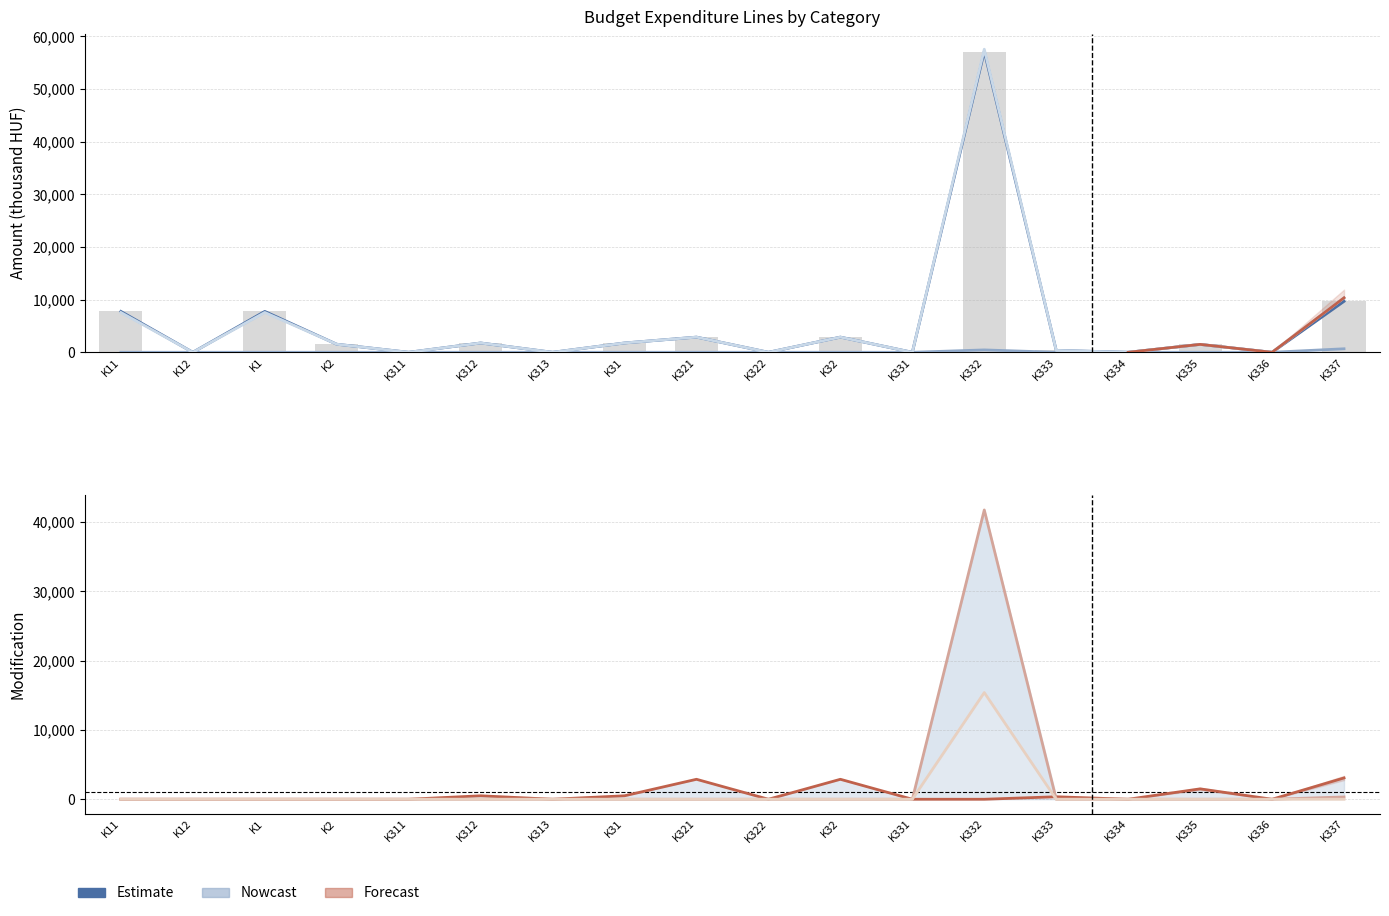

At which label is 104035 Mód.ei. closest to 7696?

K11